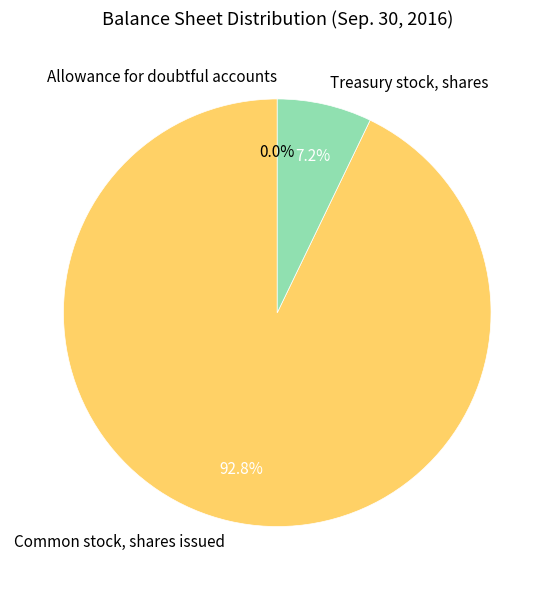

Which has a higher value, Treasury stock, shares or Common stock, shares issued?

Common stock, shares issued